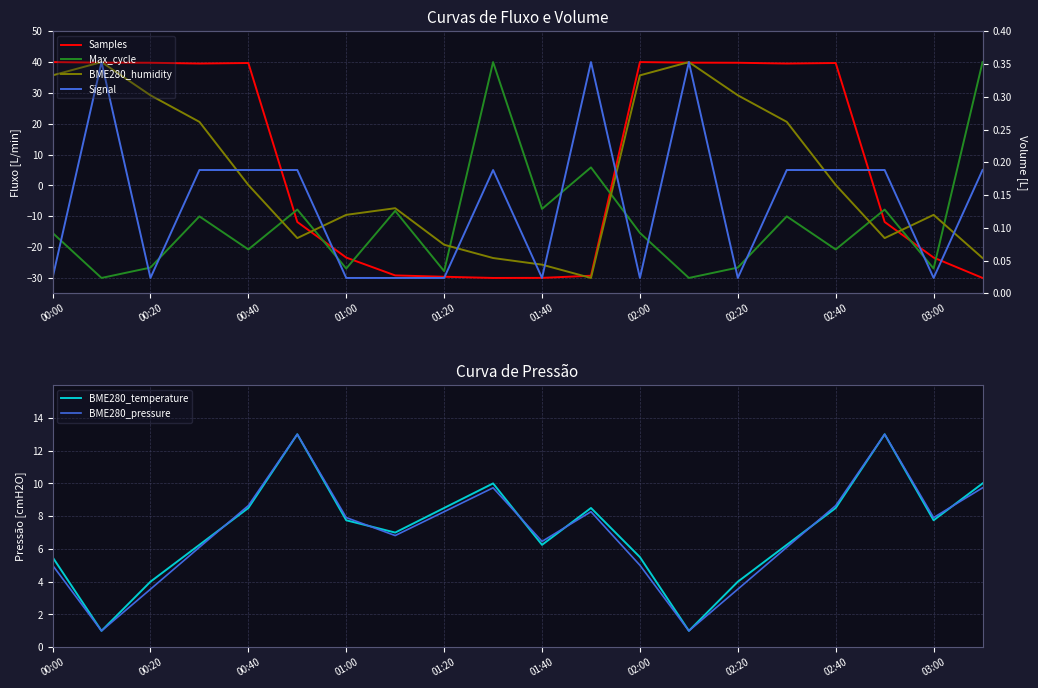

True or false: BME280_pressure has a value of 11.2 at 01:20.

False